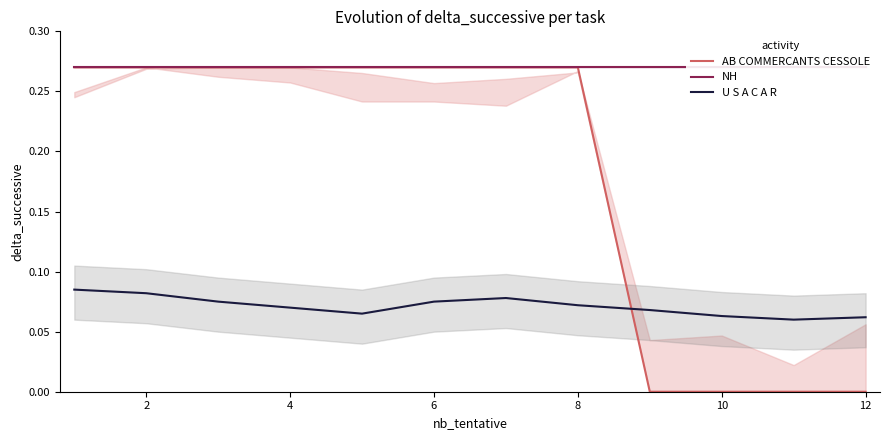

After their last crossing, which series has the higher values: AB COMMERCANTS CESSOLE or U S A C A R?

U S A C A R